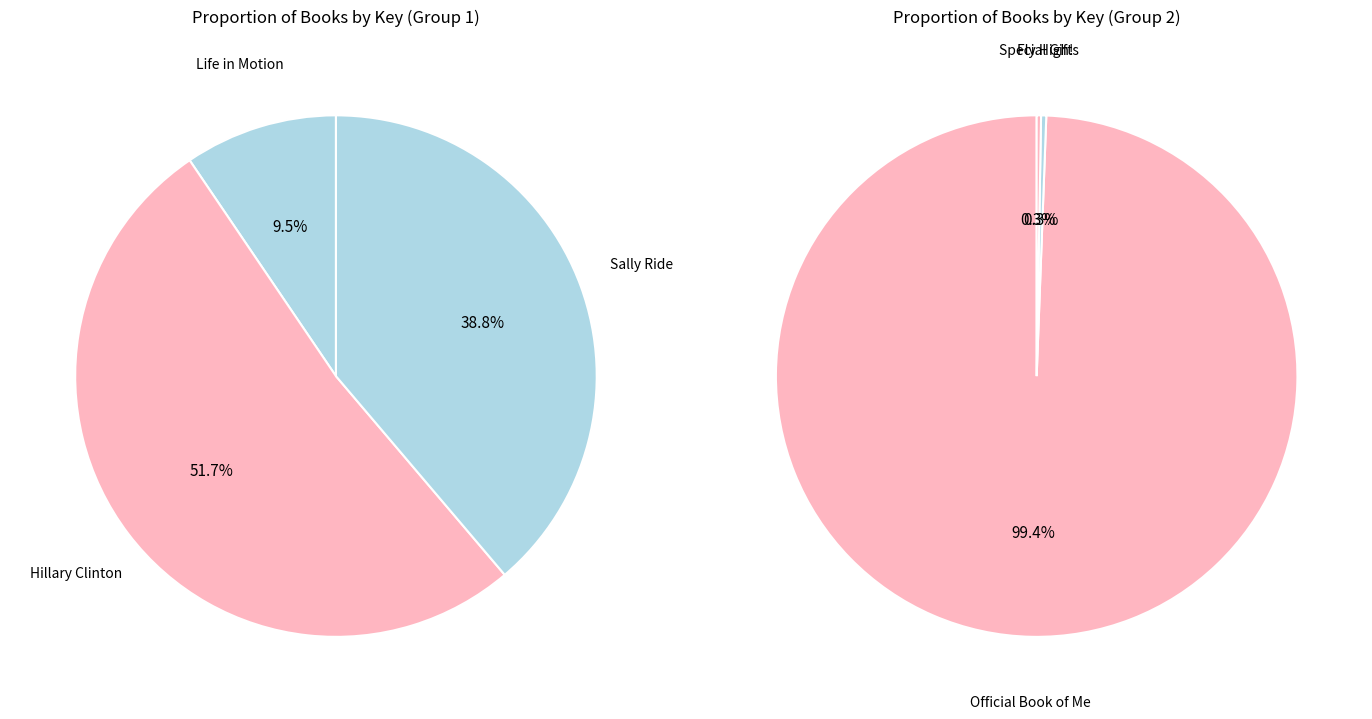

What is the smallest slice in the pie chart?

Special Gifts